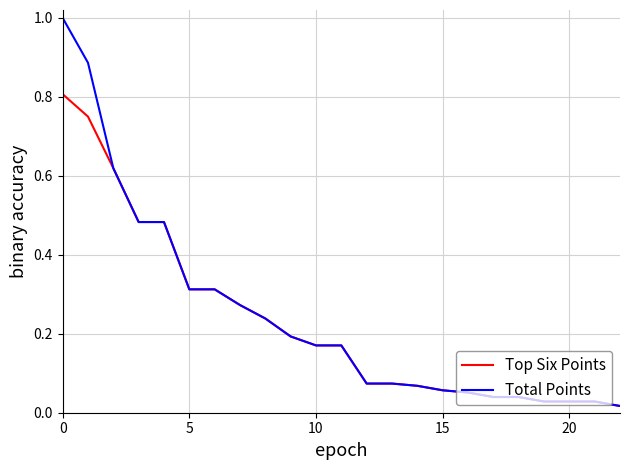

Which series has the largest range (max minus min)?

Total Points